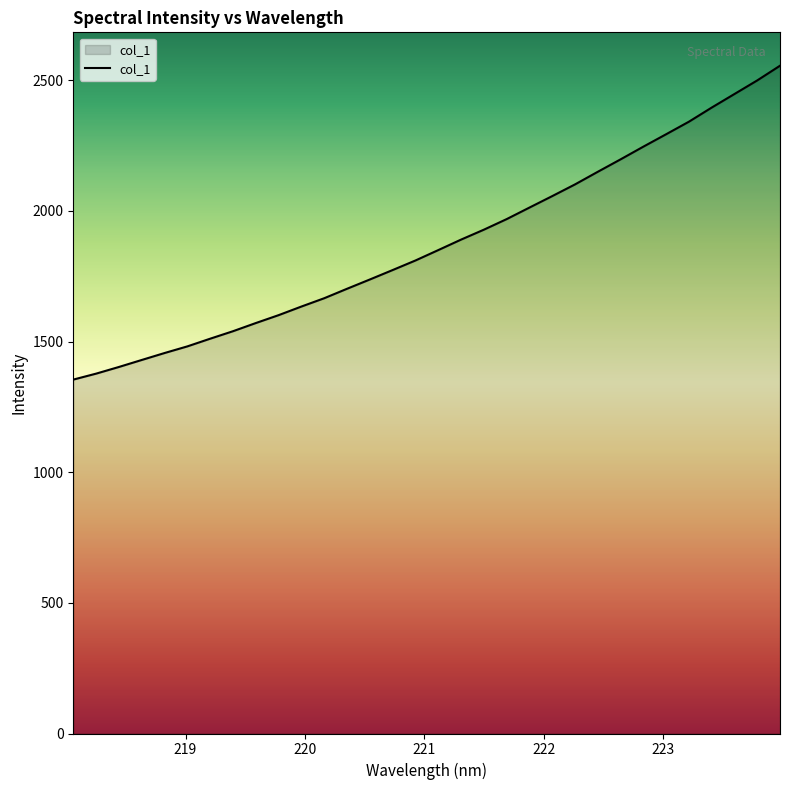

What is the maximum value shown in the chart?

2555.8